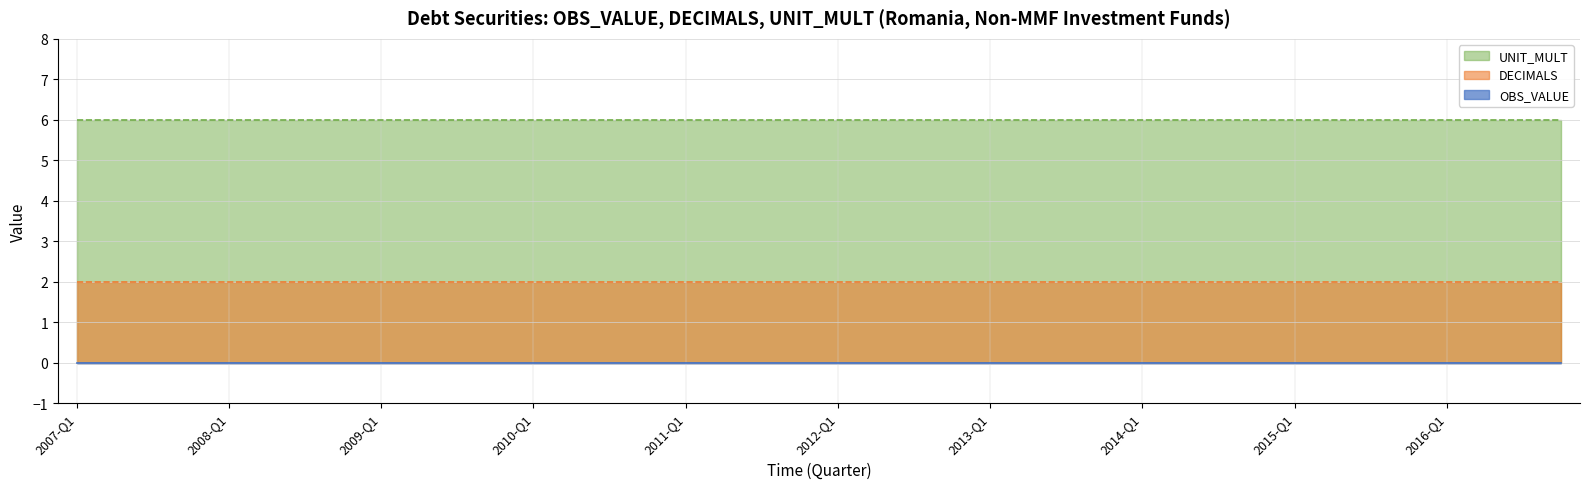

List the series in order of their peak value, highest first.

UNIT_MULT, DECIMALS, OBS_VALUE